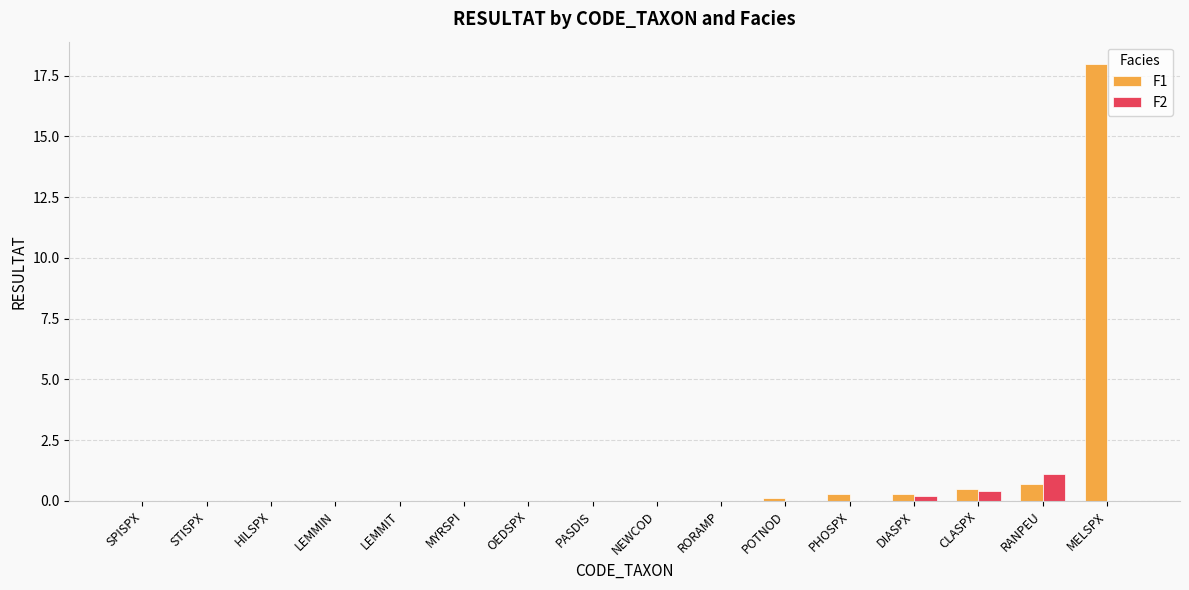

Does the chart contain stacked bars?

No